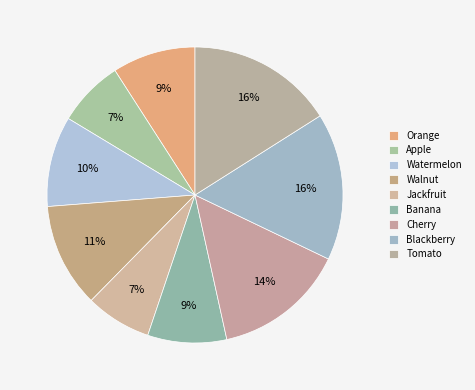

What is the largest slice in the pie chart?

Blackberry